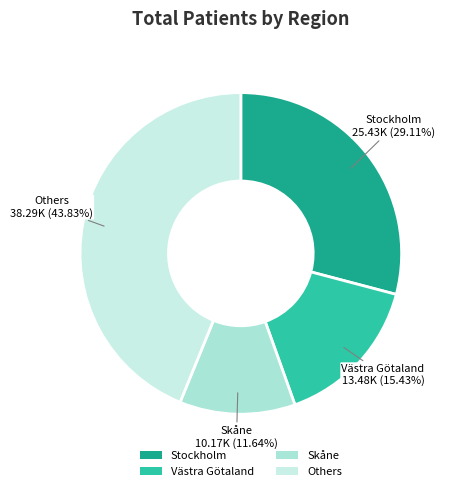

Approximately how many times larger is the value at Skåne compared to Stockholm?

0.4